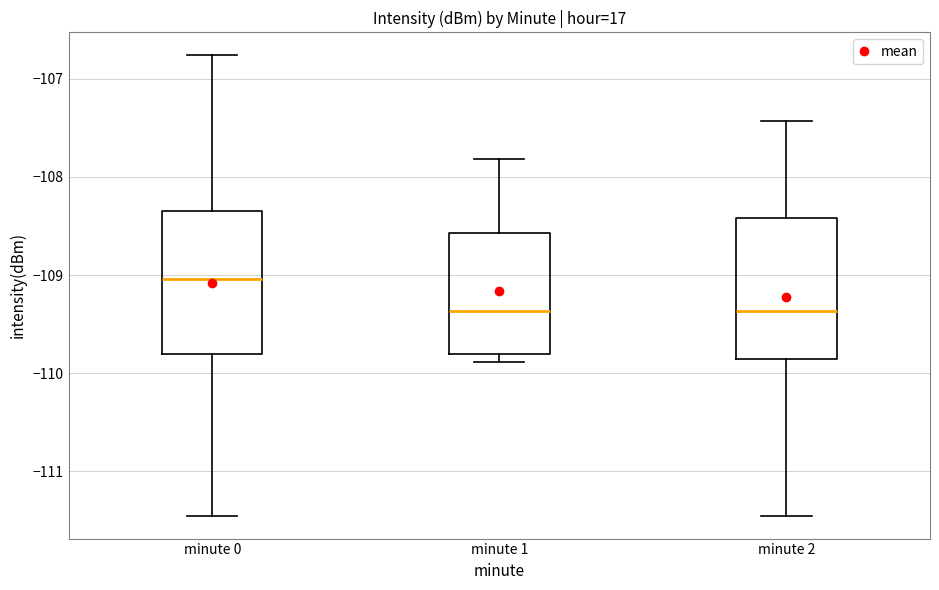

Where does the median line of the box for minute 0 sit on the y-axis? The values are not printed on the chart, so give them approximately, as read against the axis.

-109.0